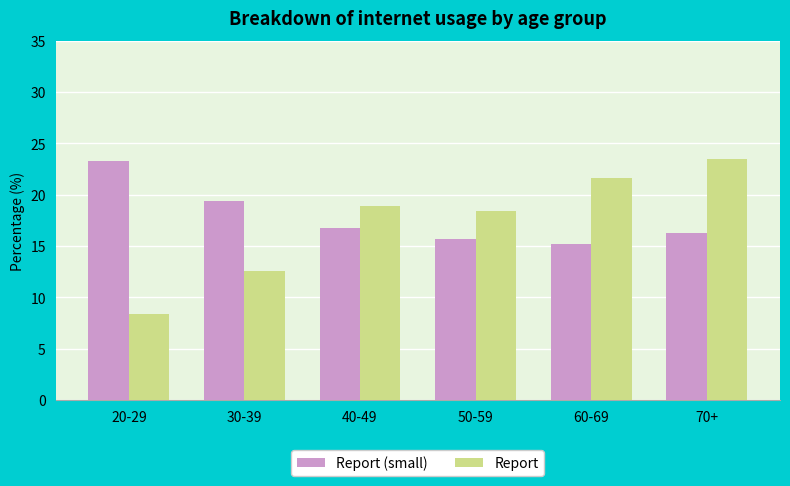

The value of Report at 70+ is 23.5. True or false?

True